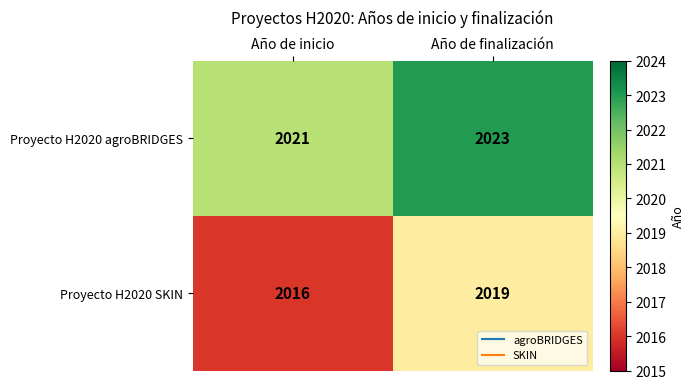

What is the sum of the Proyecto H2020 SKIN values at Año de finalización and Año de inicio?

4035